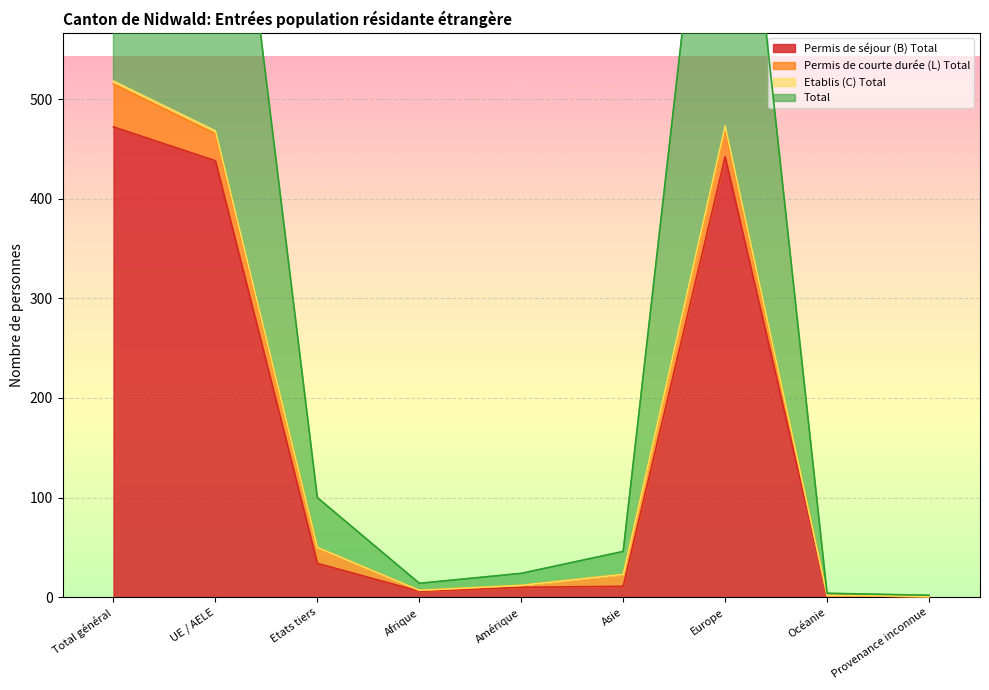

Between Afrique and Europe, which series saw the biggest shift?

Total